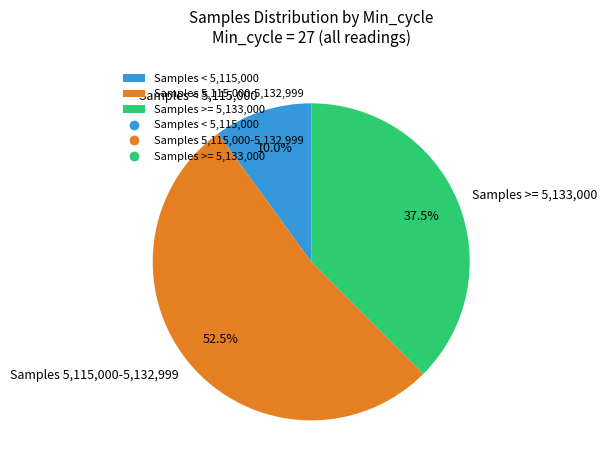

What percentage do Samples 5,115,000-5,132,999 and Samples < 5,115,000 together represent?

62.5%